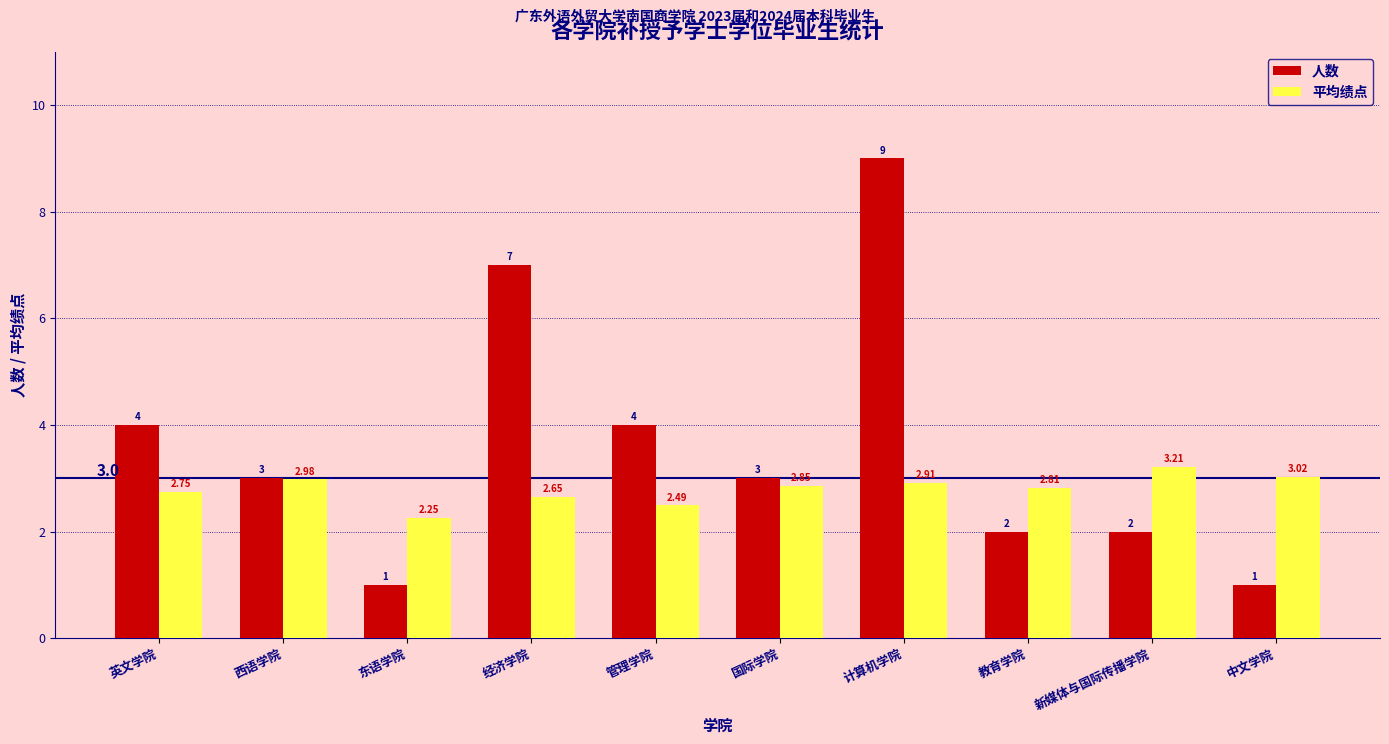

At how many categories does at least one series exceed 8?

1